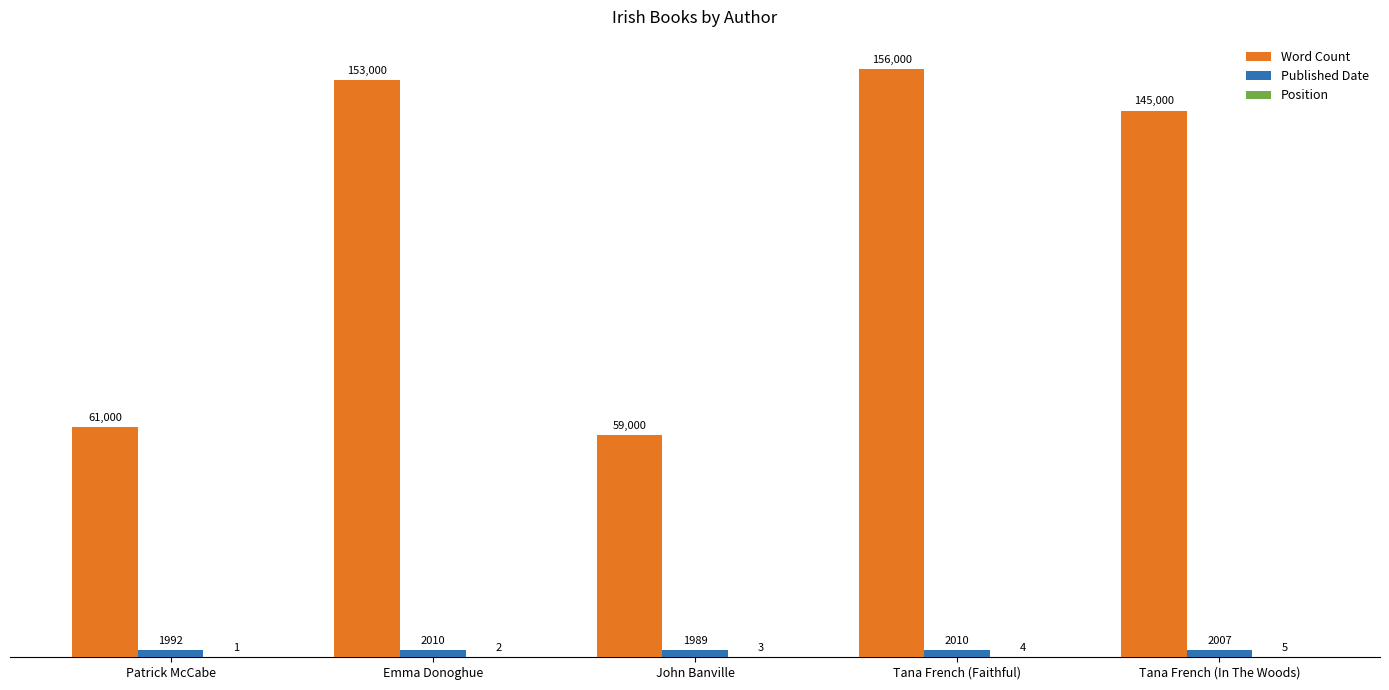

What is the greatest value displayed?

156000